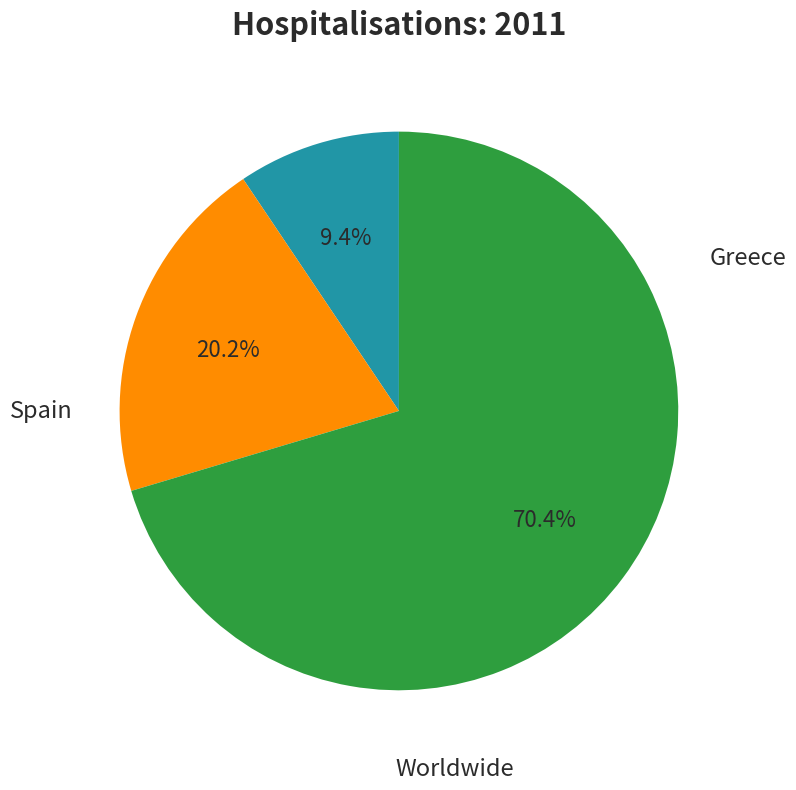

Is there a majority slice in this chart?

Yes